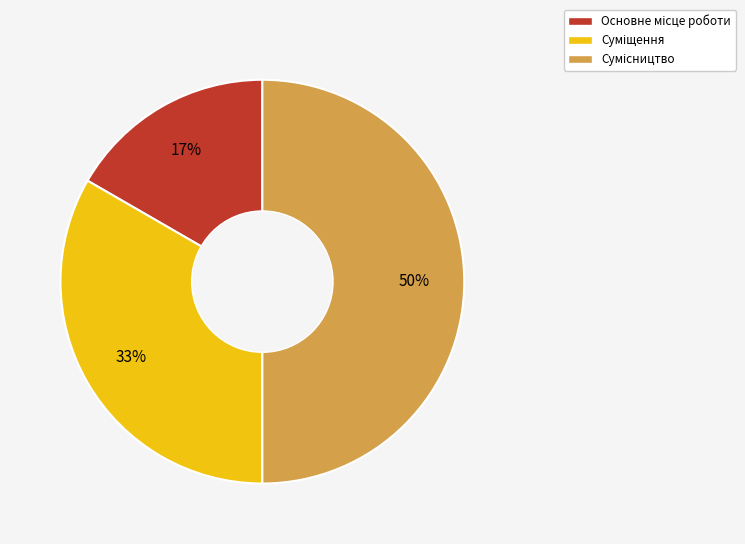

To the nearest percent, what is the average slice percentage?

33%